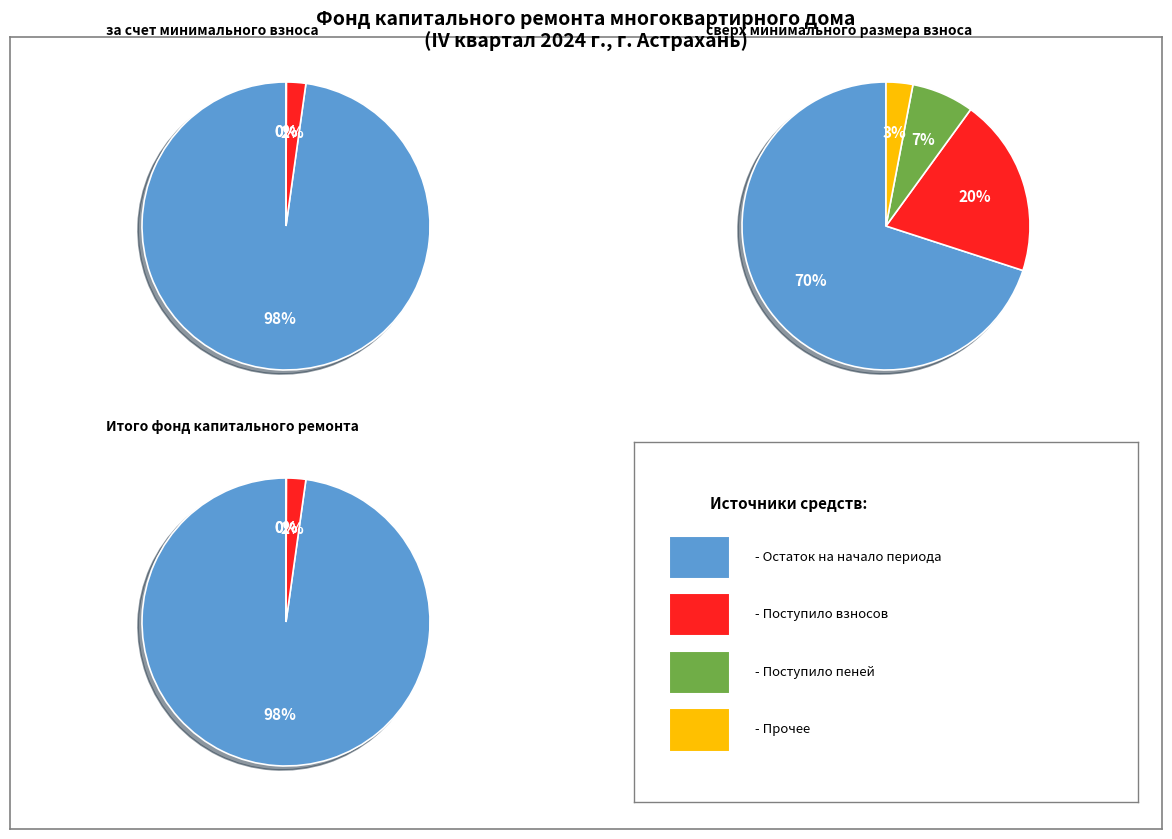

How much of the chart is everything except Использовано?

100.0%